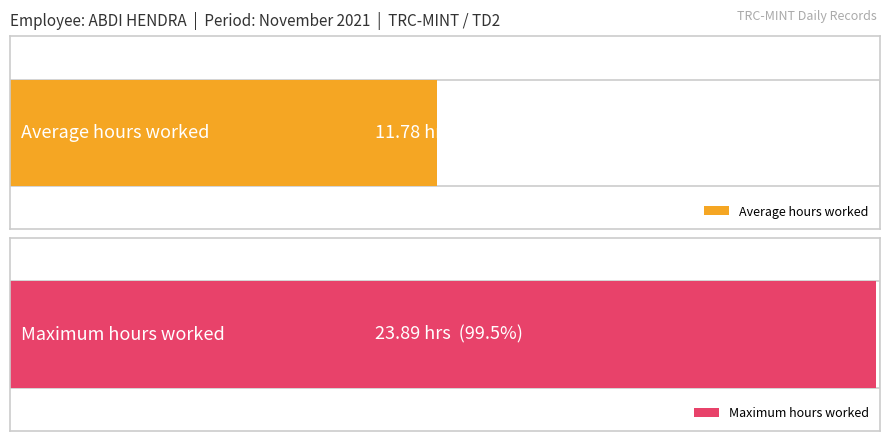

Does the chart contain any negative values?

No